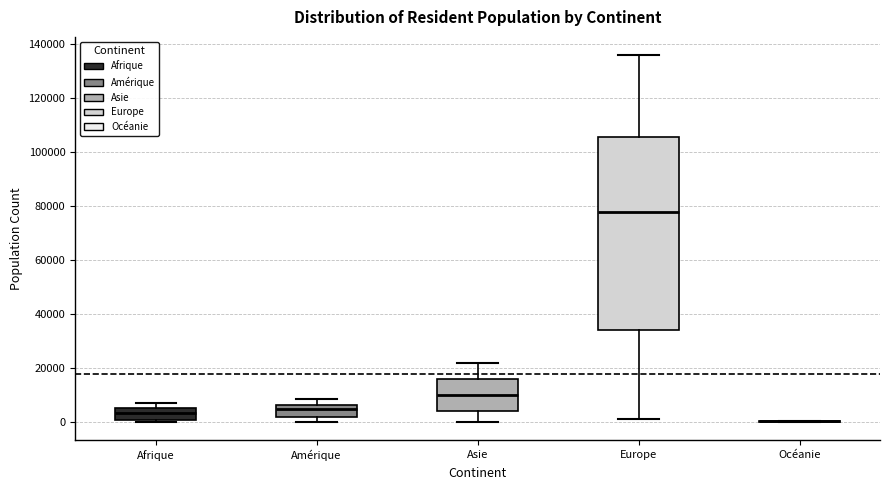

Comparing the boxes themselves (not the whiskers), which one is the tallest?

Europe